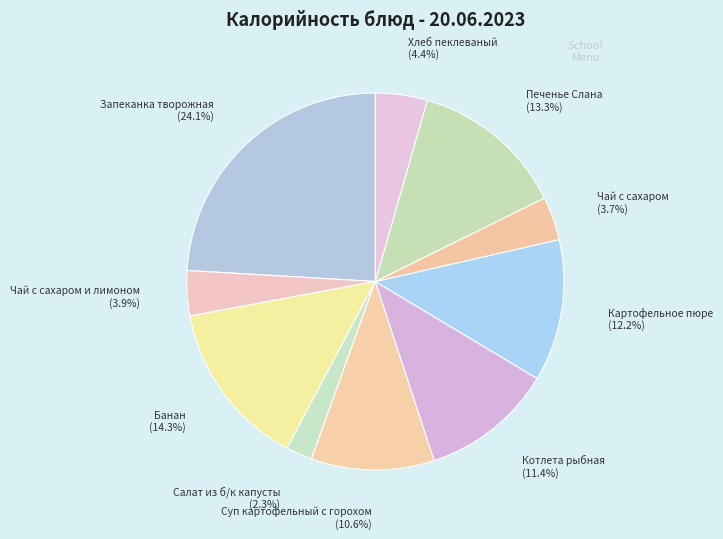

What is the largest slice in the pie chart?

Запеканка творожная